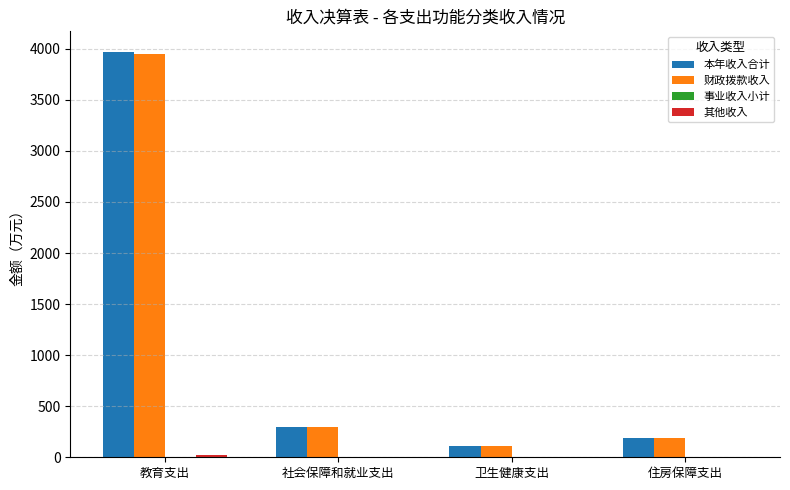

At which category is the sum across all series the highest?

教育支出